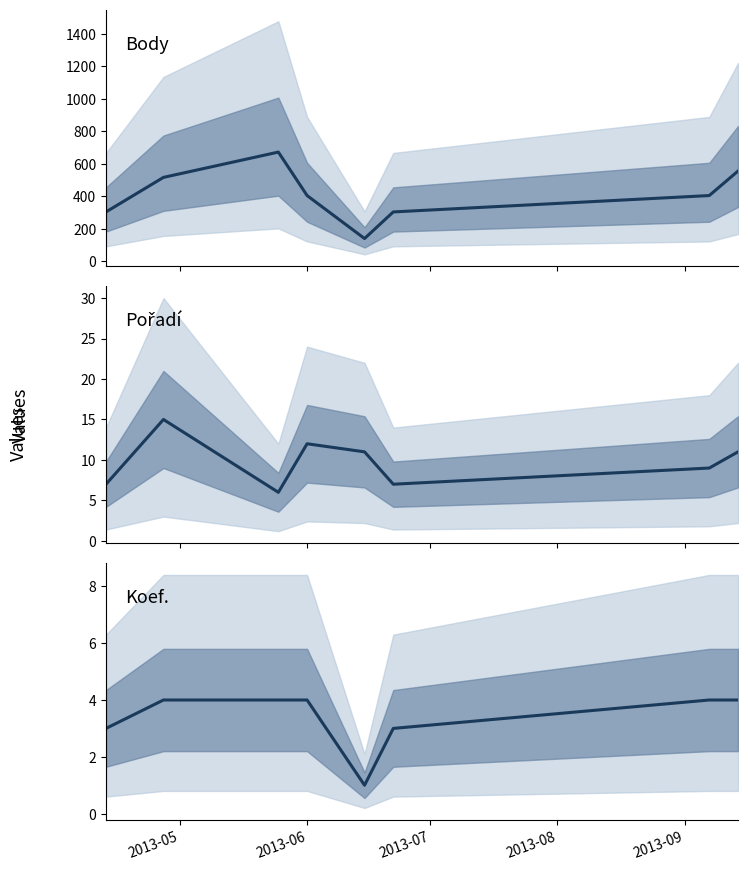

What is the difference between the second highest and minimum values in the Koef. series?

3